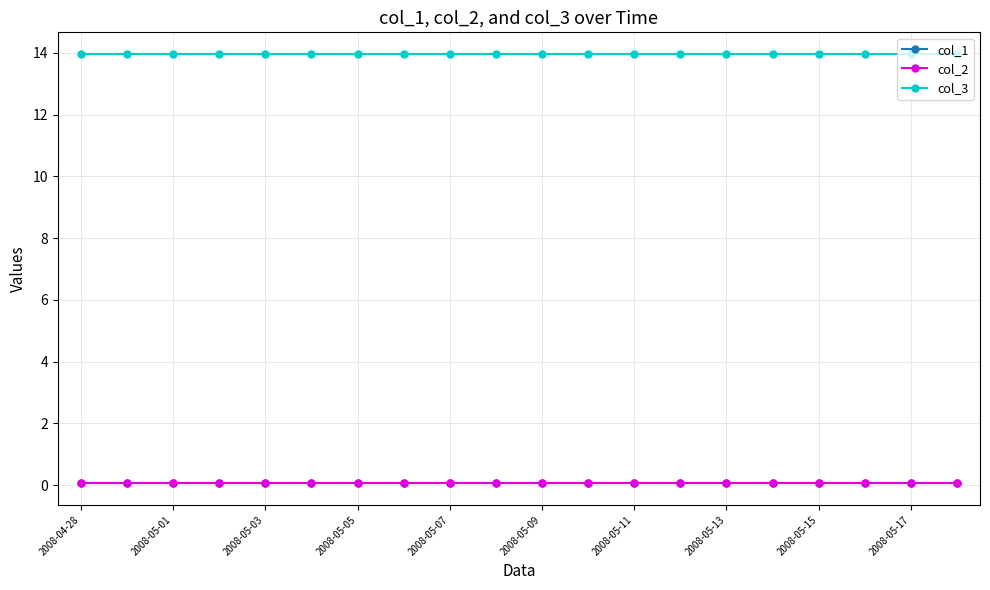

At how many categories does at least one series exceed 8?

20